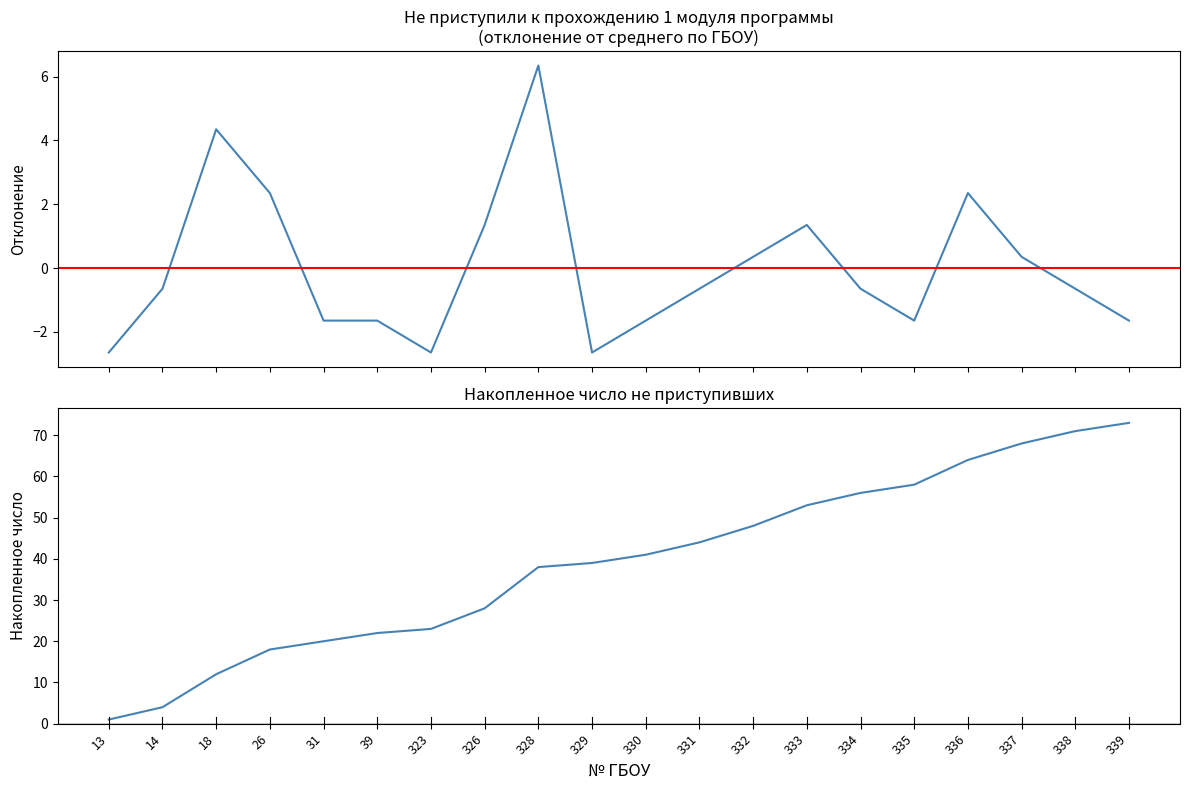

At which category does the chart reach its minimum across all series?

13